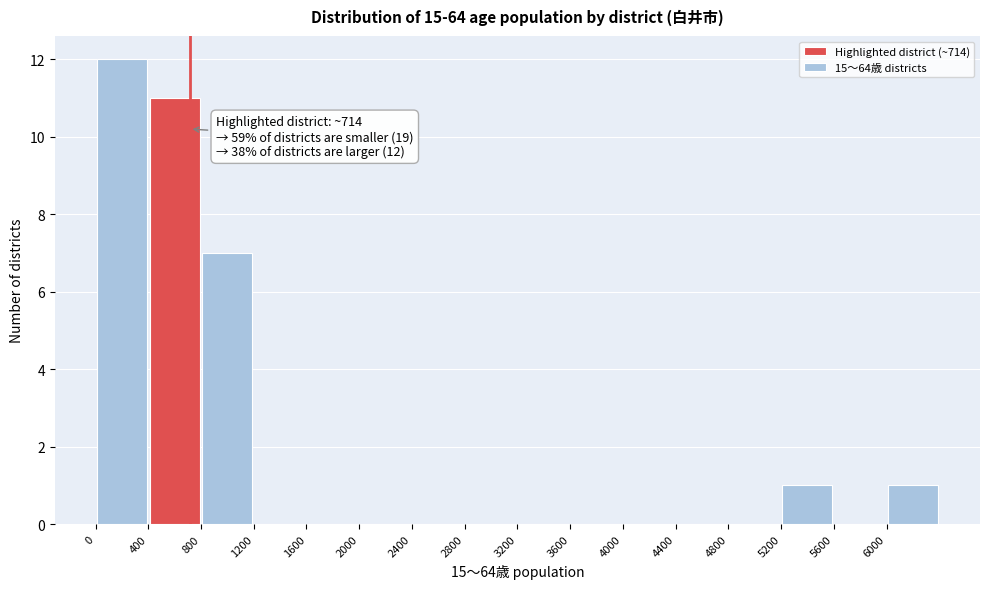

Over which range of the x-axis is the bar tallest?

0 to 400